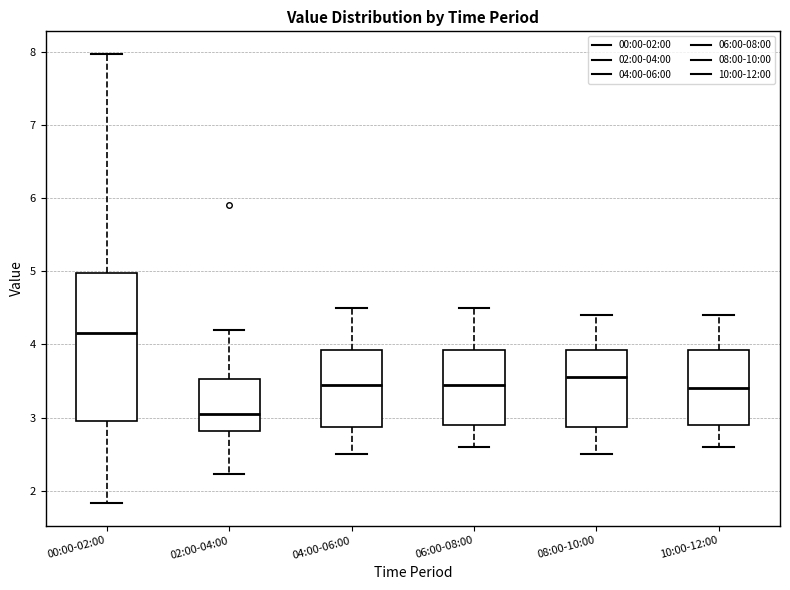

Where is the lower edge of the box for 08:00-10:00 on the y-axis? The values are not printed on the chart, so give them approximately, as read against the axis.

2.9